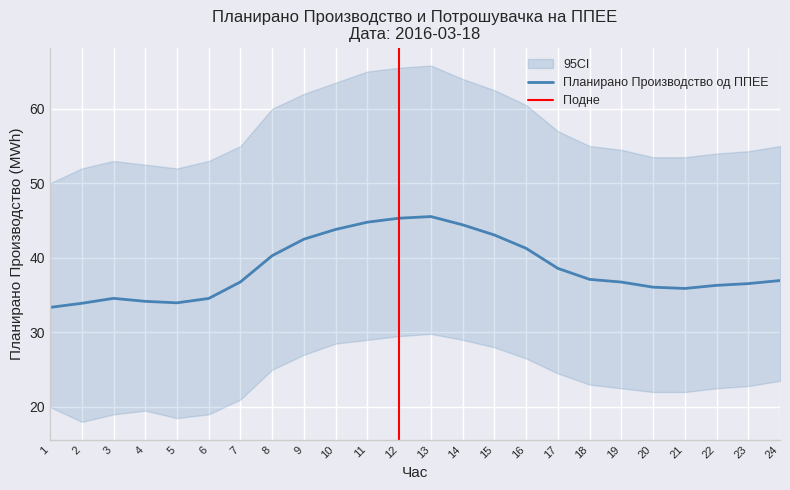

How many data points are less than 36?

7